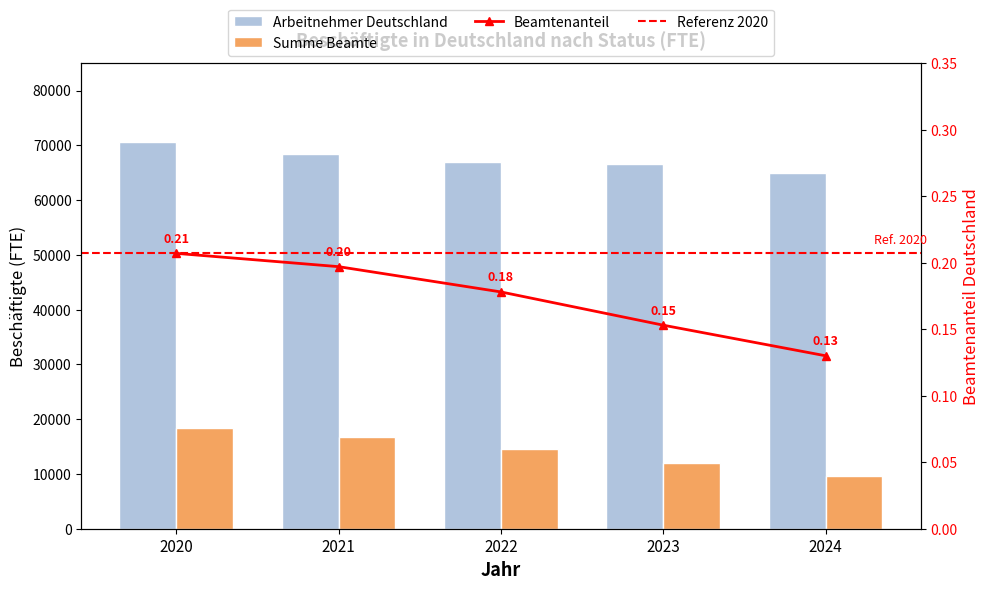

Rank the series by their maximum value, from lowest to highest.

Summe Beamte, Arbeitnehmer Deutschland